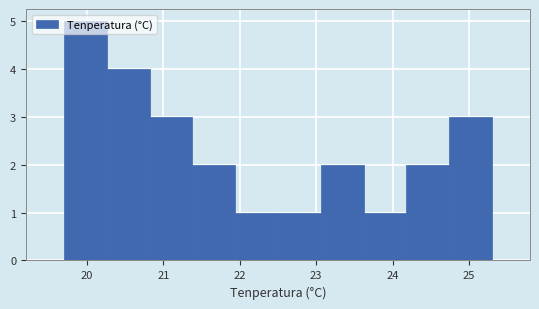

Reading left to right, list every bar in this chart as the range it spans on the x-axis followed by its height. Neither the bar edges nor the heights are printed on the chart, so give them approximately, as read against the axes.

19.70 to 20.26: 5
20.26 to 20.82: 4
20.82 to 21.38: 3
21.38 to 21.94: 2
21.94 to 22.50: 1
22.50 to 23.06: 1
23.06 to 23.62: 2
23.62 to 24.18: 1
24.18 to 24.74: 2
24.74 to 25.30: 3